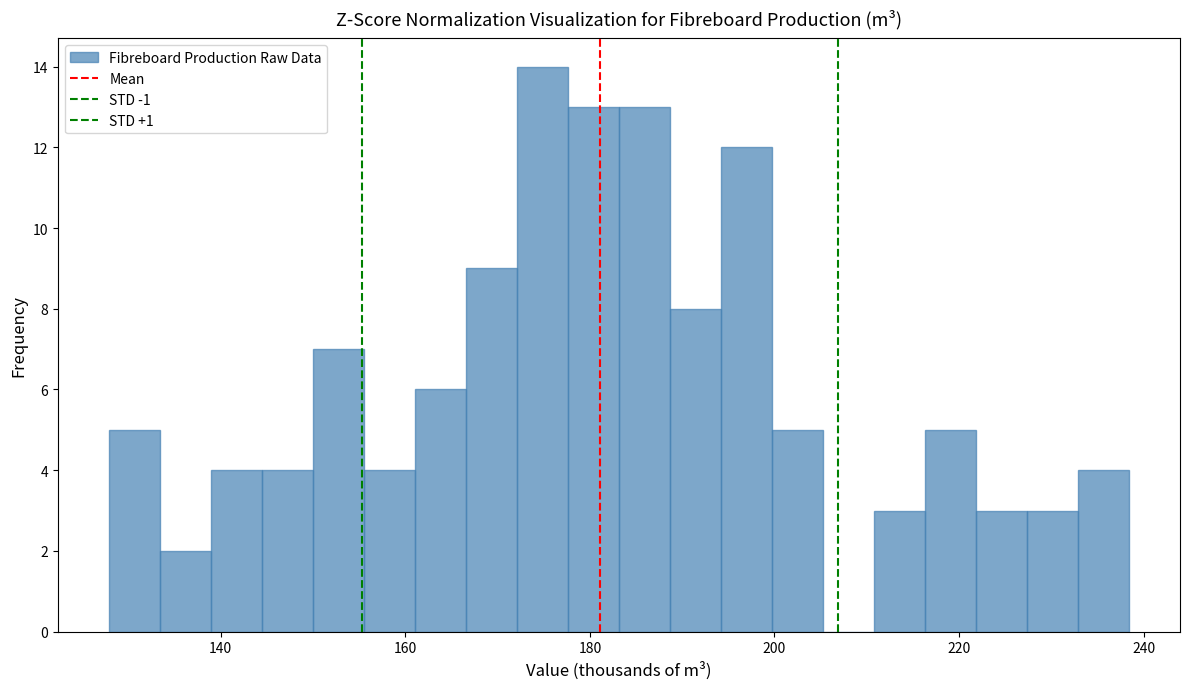

Read against the x-axis, roughly where is the centre of the tallest bar?

174